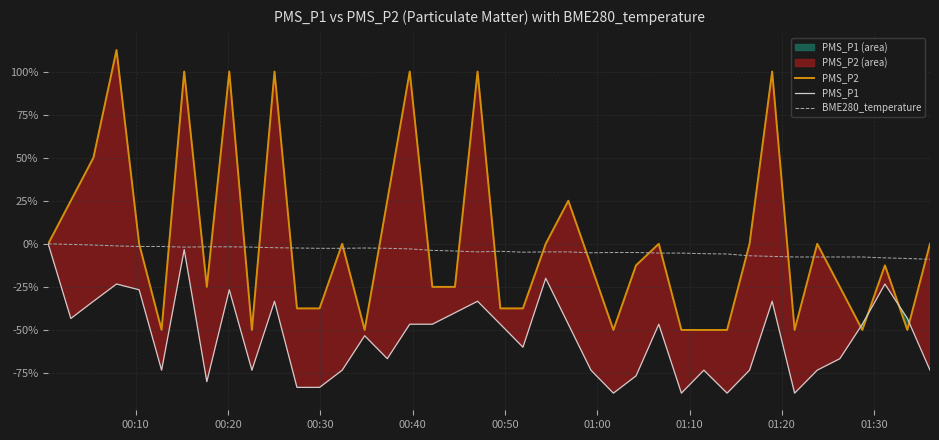

What is the smallest value displayed?

-86.7